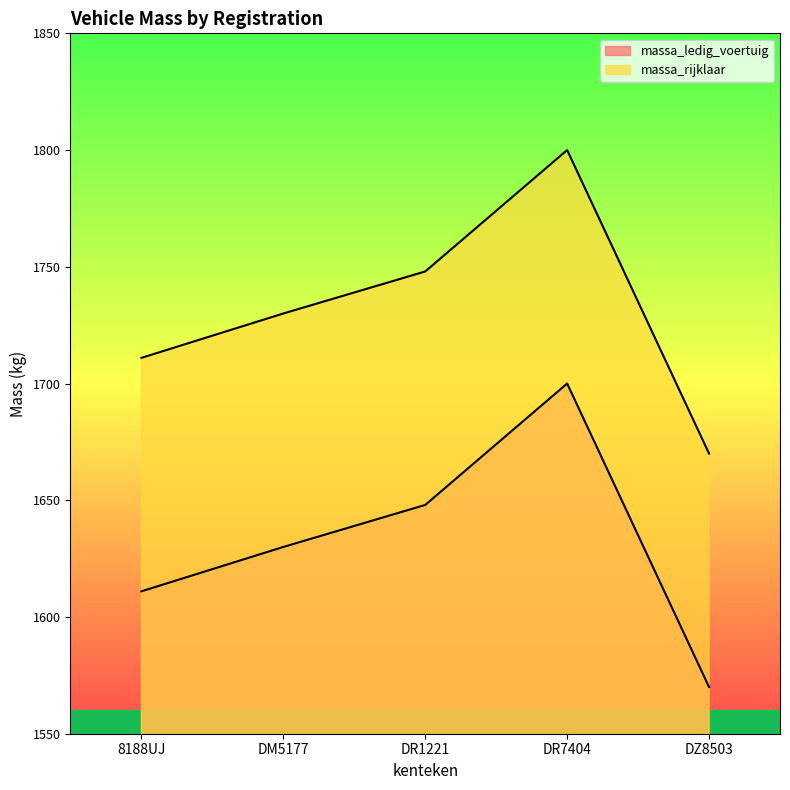

What is the value of the massa_ledig_voertuig point at the 2nd from the left?

1630